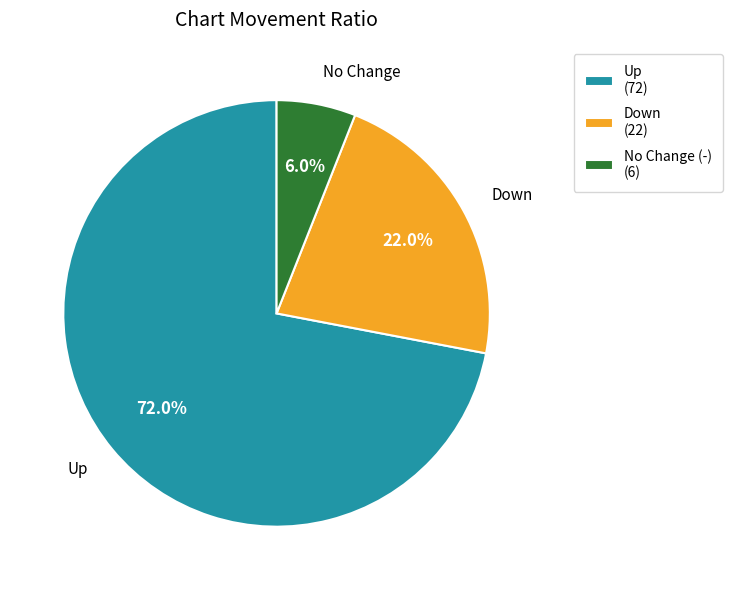

Rank the categories by value from highest to lowest.

Up (72), Down (22), No Change (-) (6)